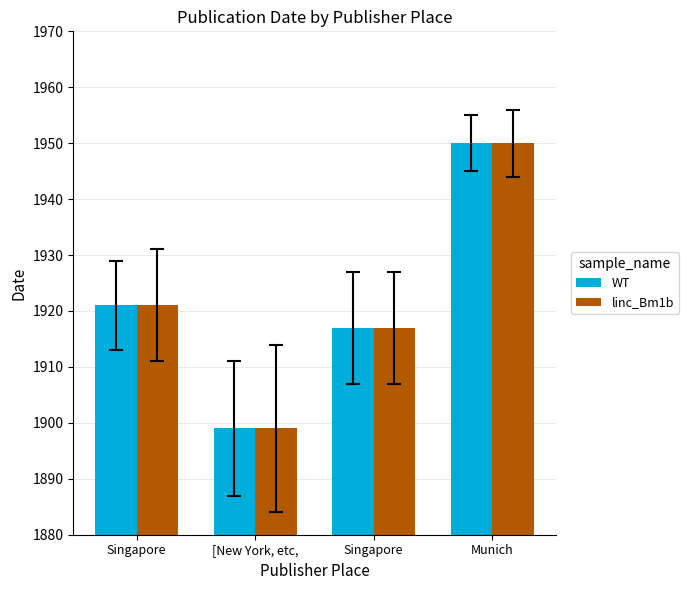

Which category has the lowest value in the WT series?

[New York, etc,